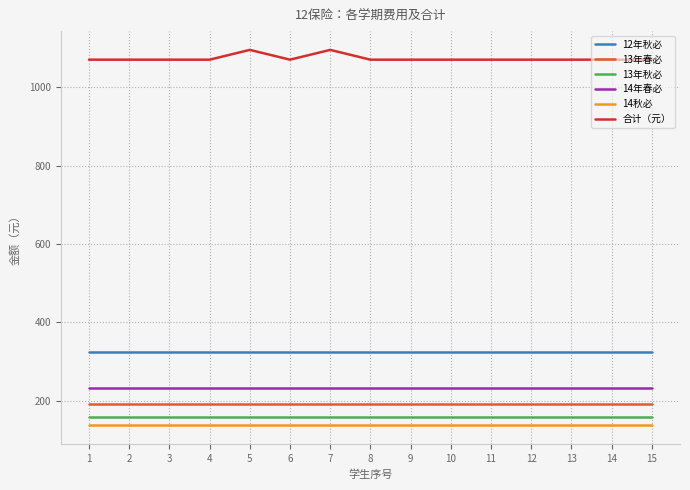

Which series has the largest total across all categories?

合计（元）